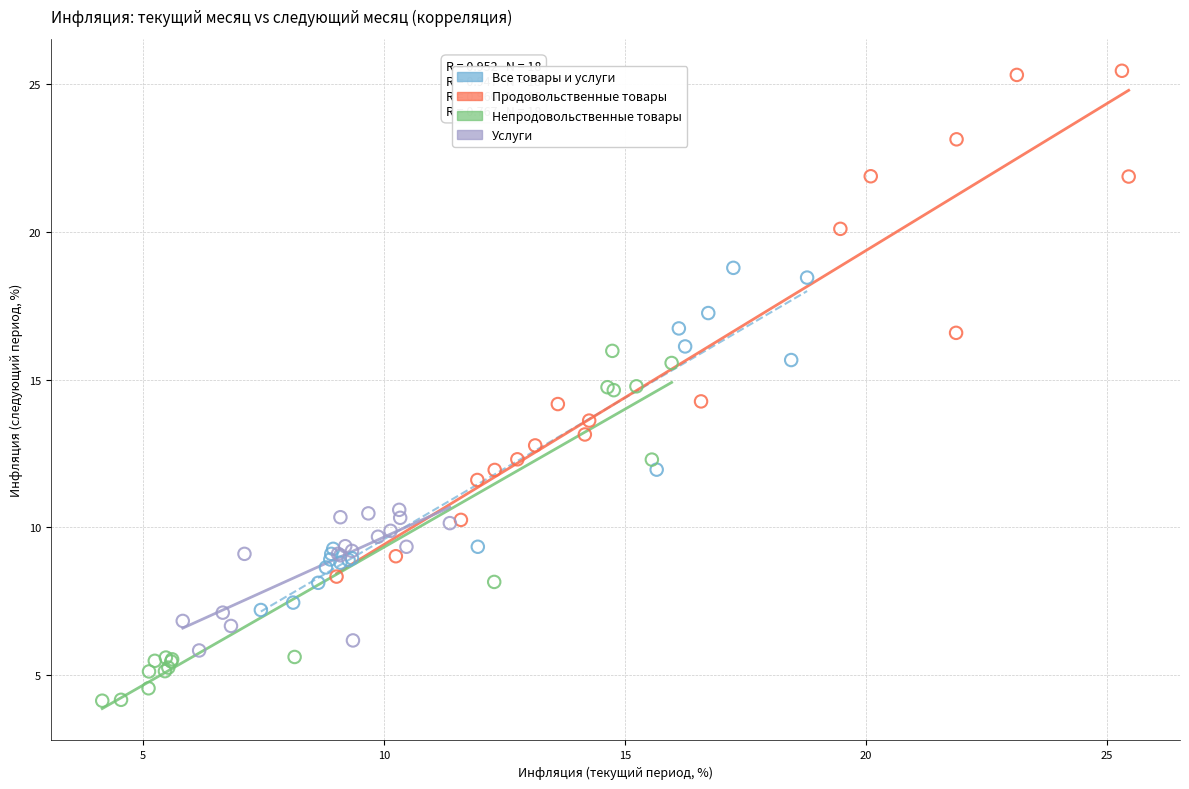

Which series has the widest spread of Y values?

Продовольственные товары